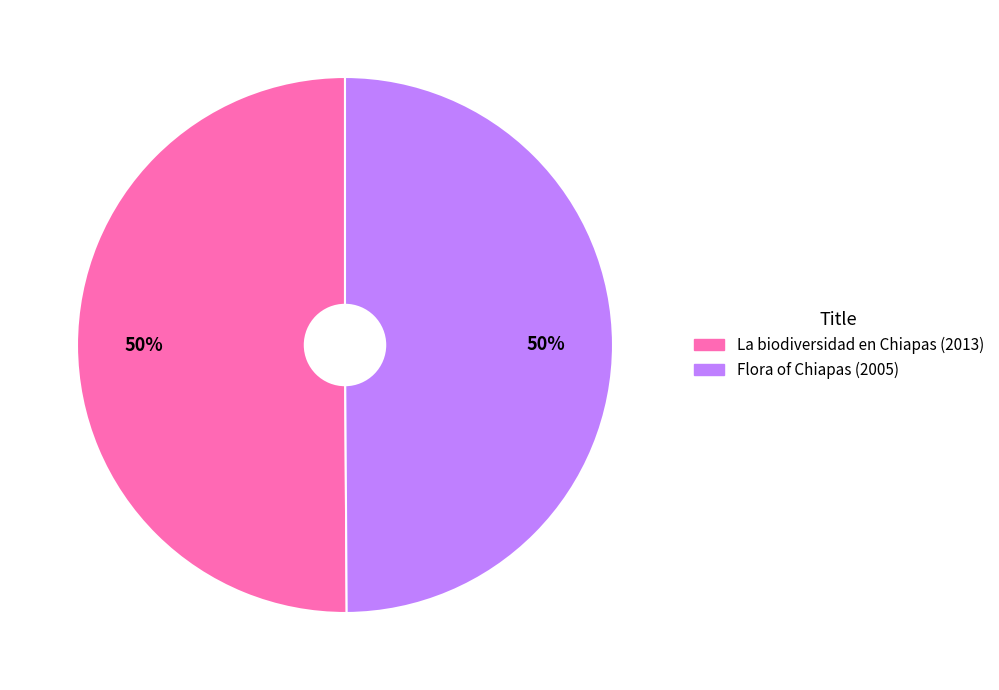

What is the ratio of the value at Flora of Chiapas (2005) to the value at La biodiversidad en Chiapas (2013)?

1.0